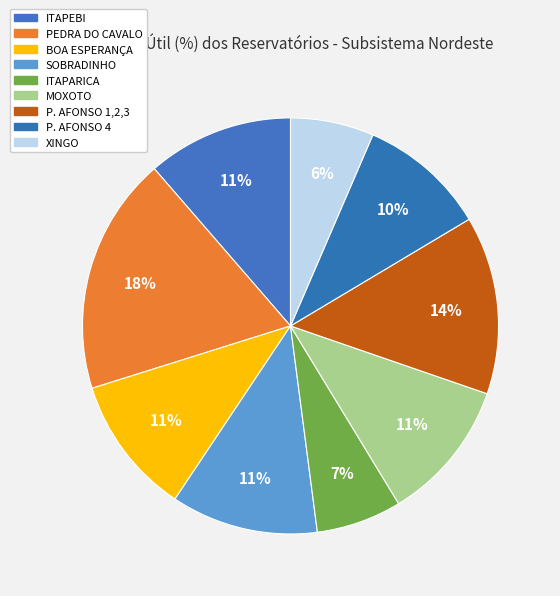

How many slices are in this pie chart?

9